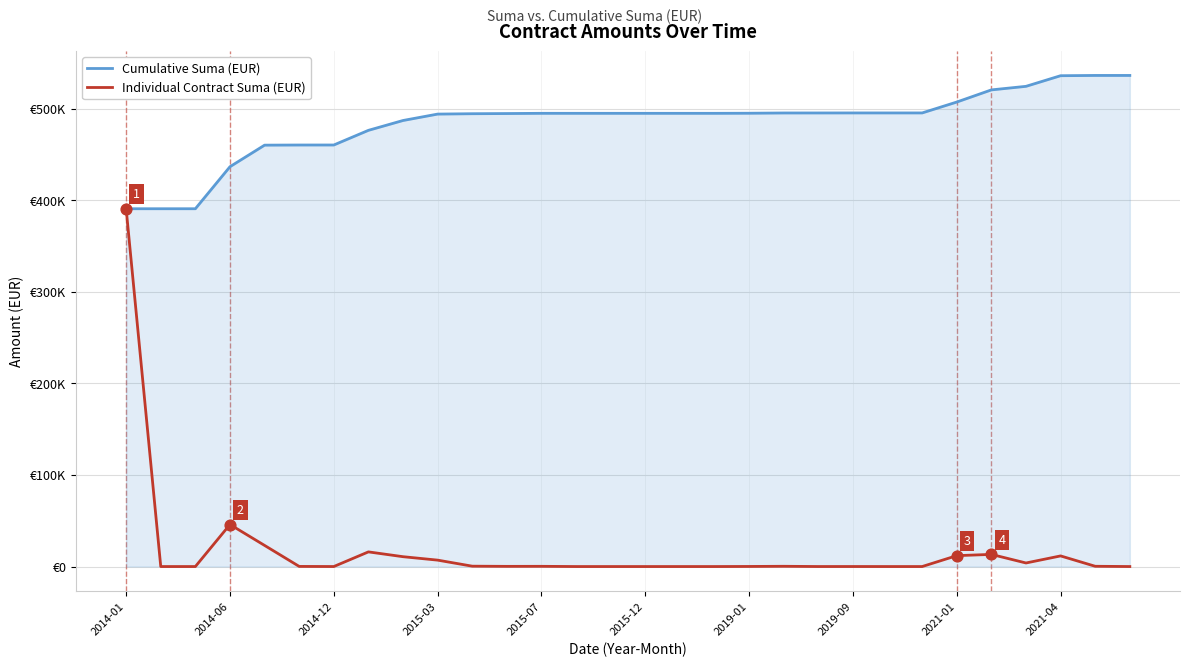

At how many categories does at least one series exceed 416898?

27